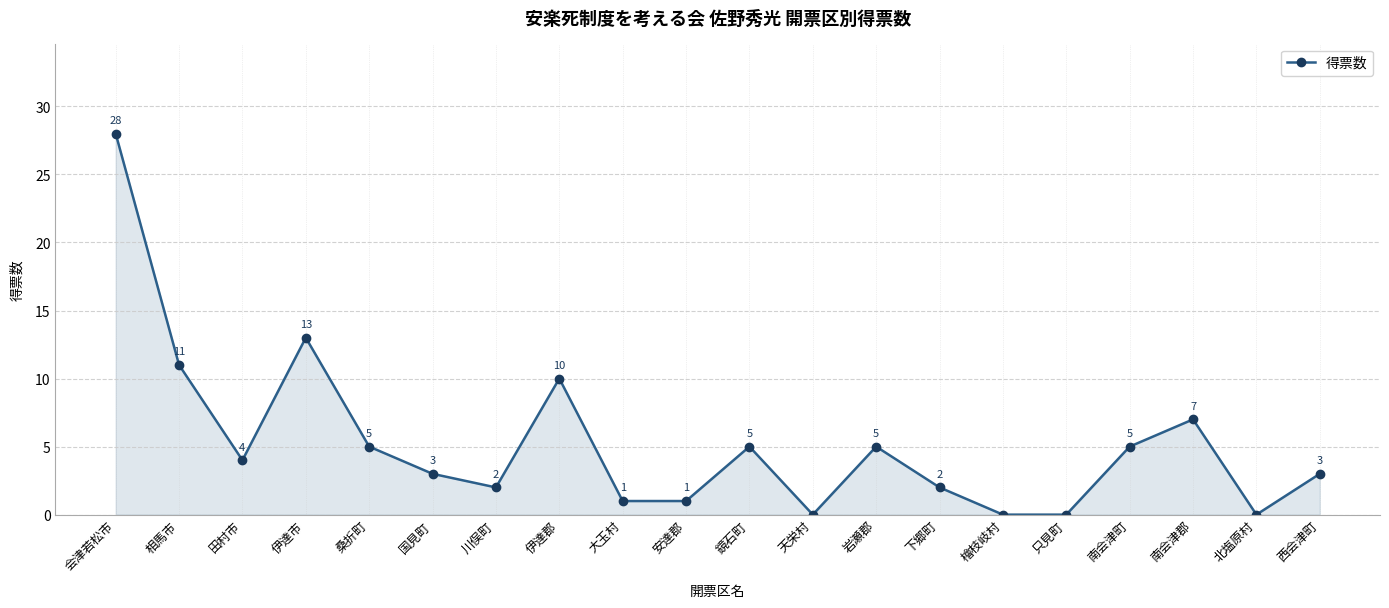

What is the sum of the values at 北塩原村 and 下郷町?

2